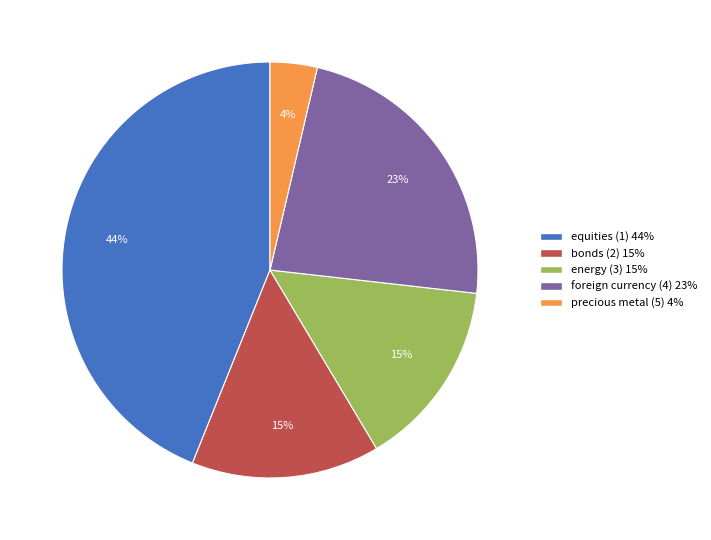

Does any single category account for the majority?

No